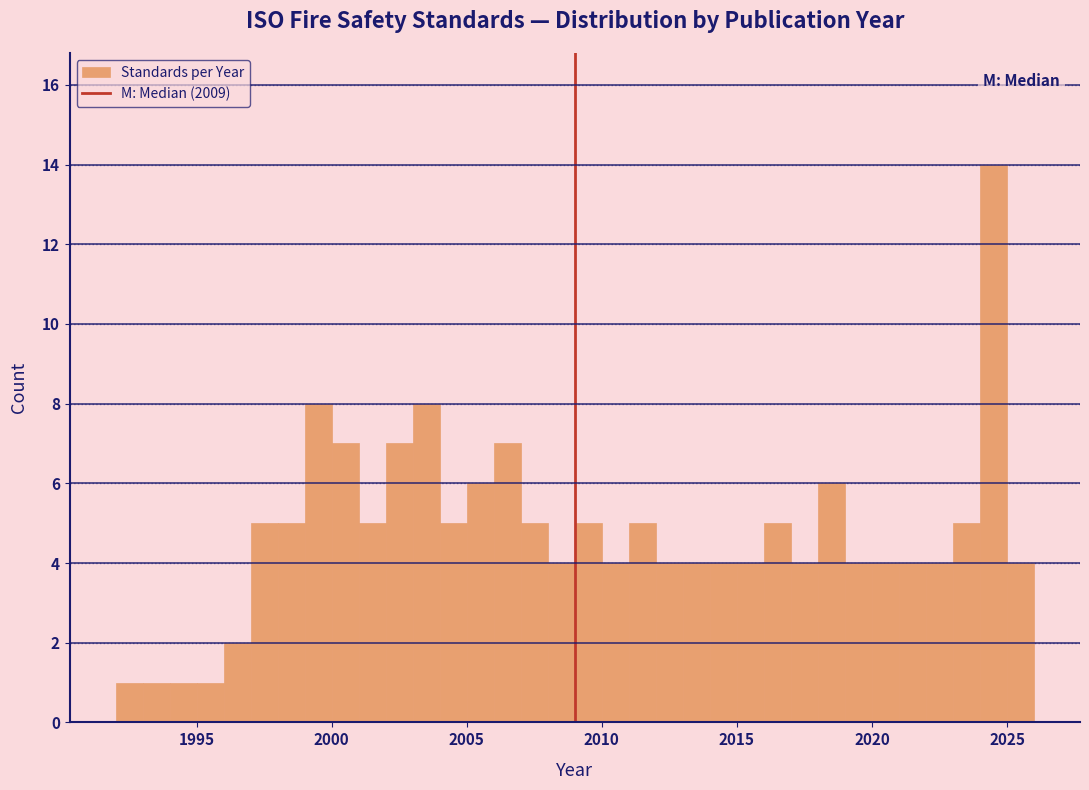

Read against the x-axis, roughly where is the centre of the tallest bar?

2024.5